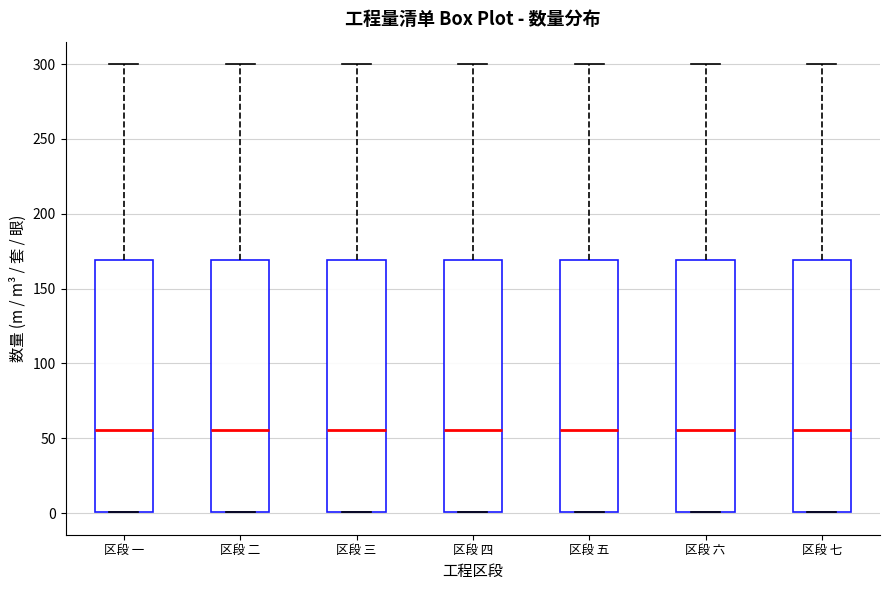

Reading left to right, read every box against the y-axis: the position of its median line, the range the box covers, and the ends of its whiskers. The values are not printed on the chart, so give them approximately, as read against the axis.

区段 一: median 55, box 0 to 170, whiskers 0 to 300
区段 二: median 55, box 0 to 170, whiskers 0 to 300
区段 三: median 55, box 0 to 170, whiskers 0 to 300
区段 四: median 55, box 0 to 170, whiskers 0 to 300
区段 五: median 55, box 0 to 170, whiskers 0 to 300
区段 六: median 55, box 0 to 170, whiskers 0 to 300
区段 七: median 55, box 0 to 170, whiskers 0 to 300